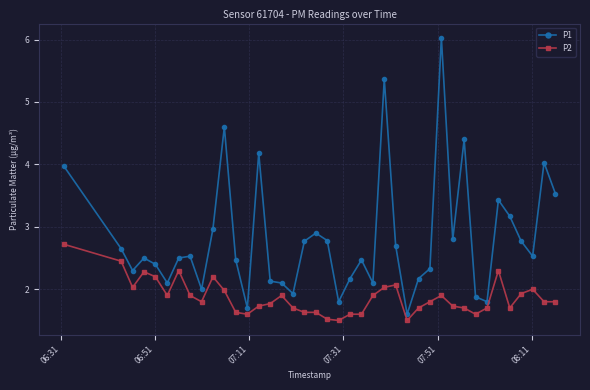

What is the lowest value of the P2 series?

1.5